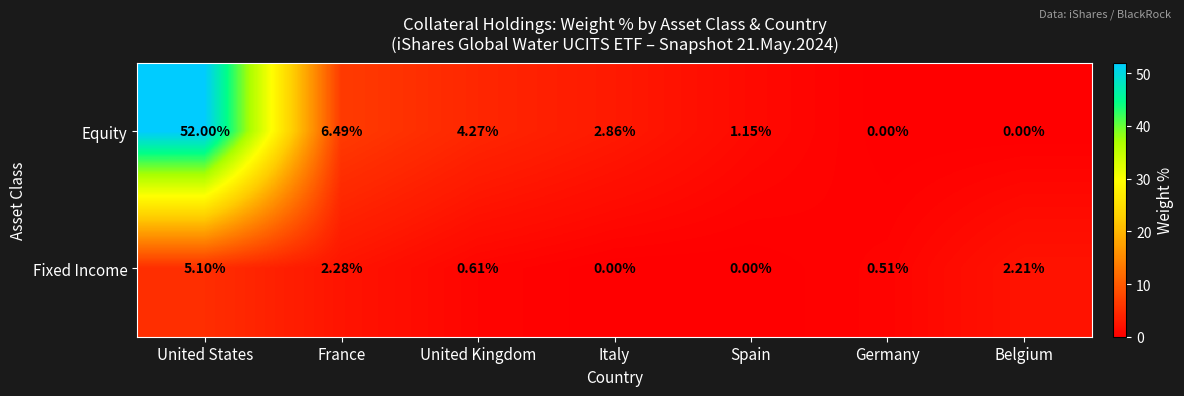

At which category is the sum across all series the highest?

United States